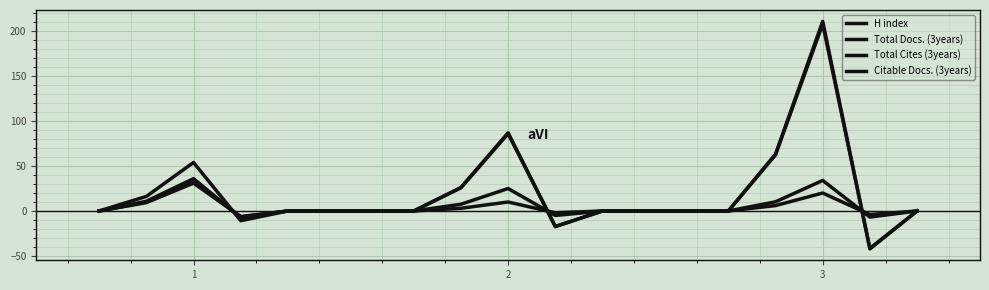

Where do Total Cites (3years) and Total Docs. (3years) first cross each other?

2 and 3